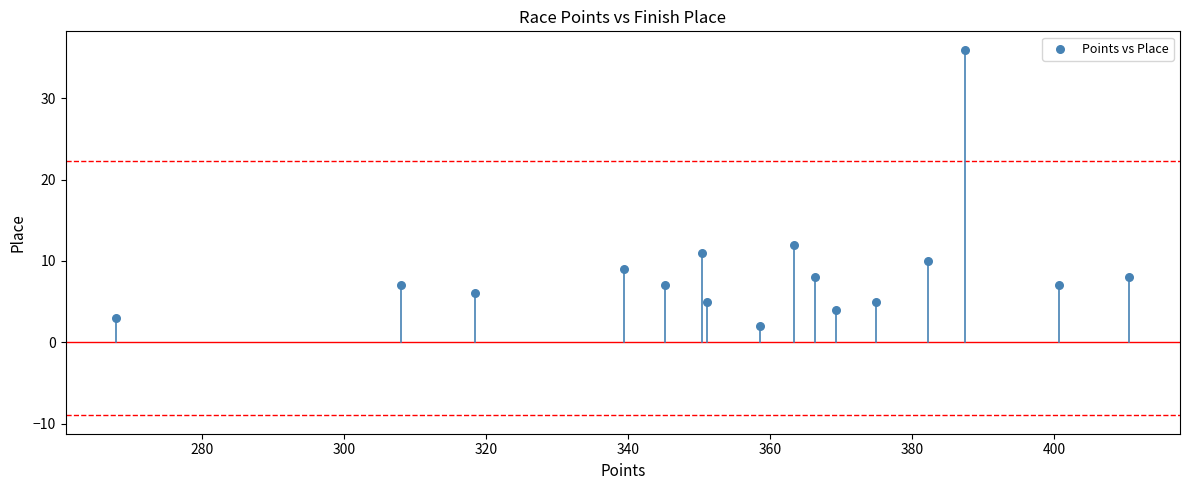

What Y value in the scatter plot is closest to 19?

12